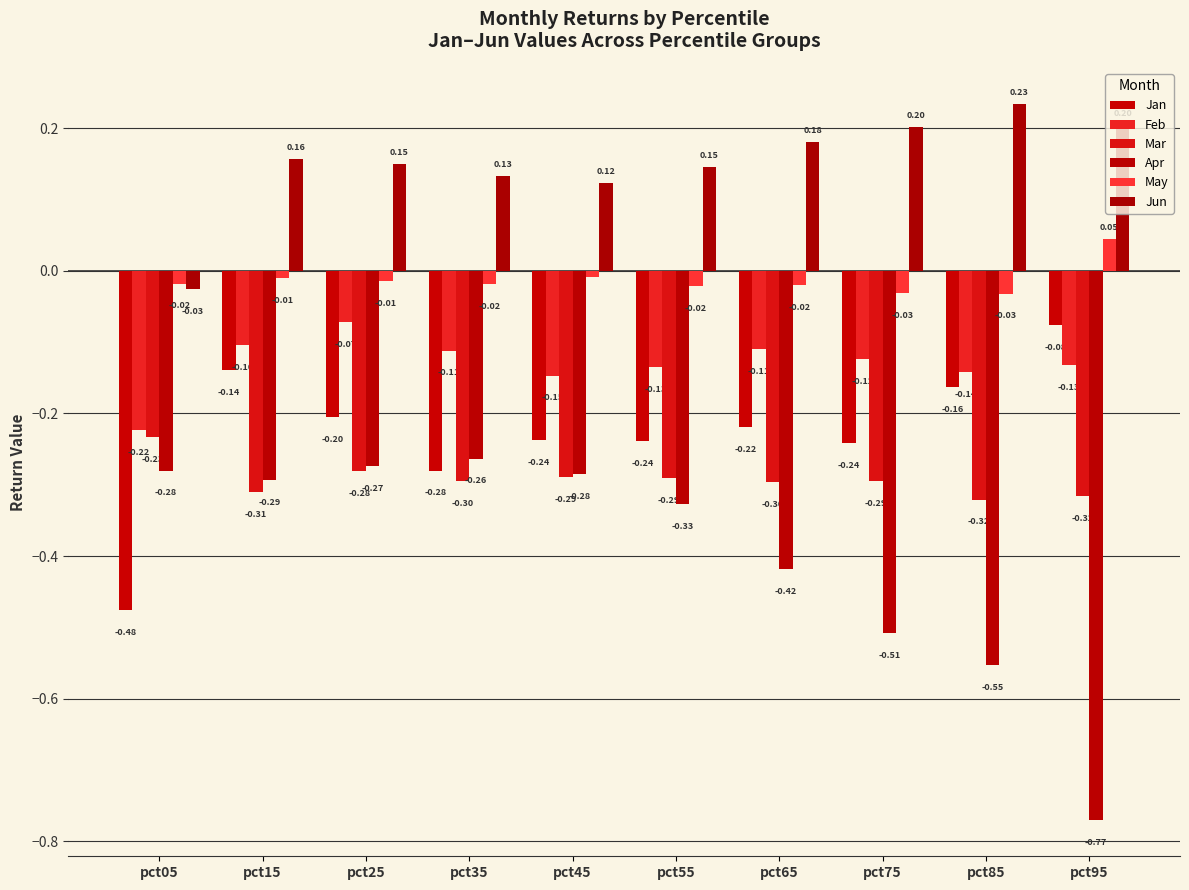

How many bars are there in each group?

6